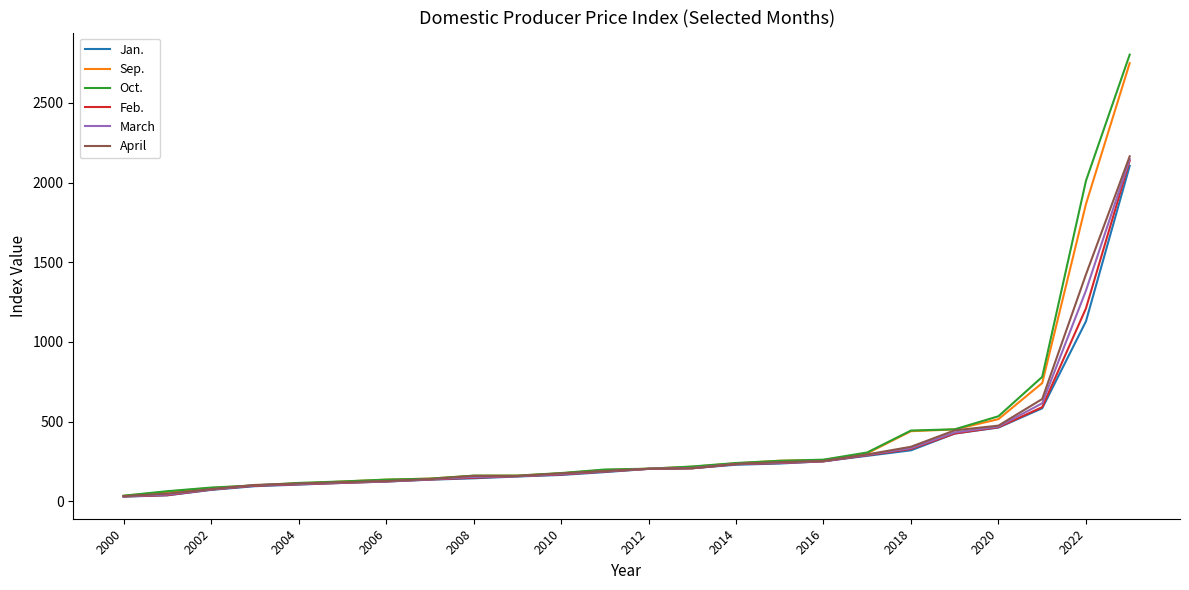

Which series has the widest spread of values?

Oct.